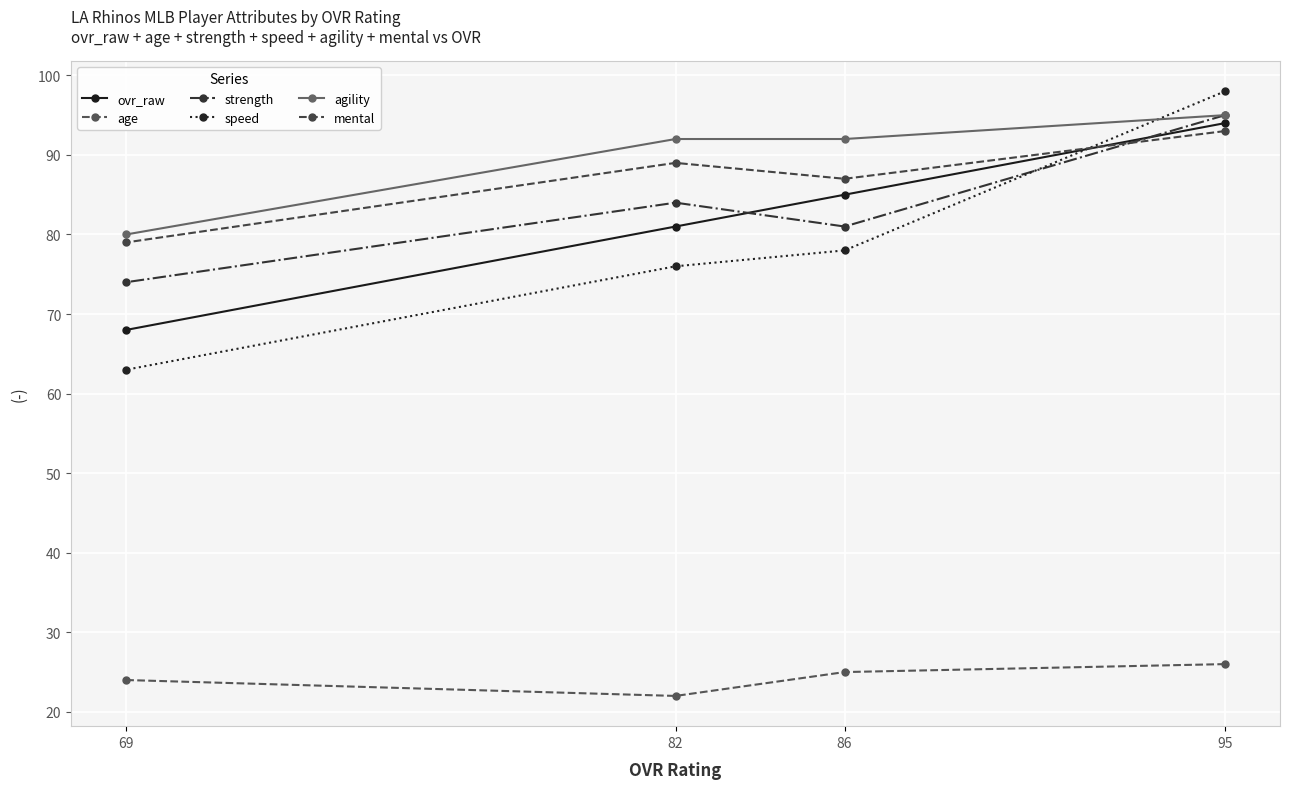

Rank the categories by age value from lowest to highest.

82, 69, 86, 95